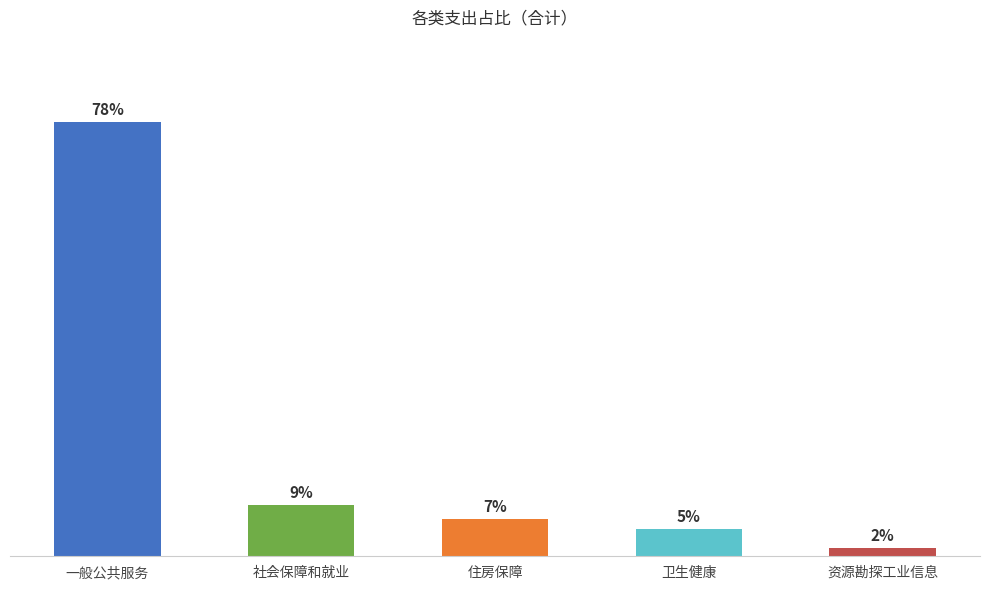

Are the bars horizontal?

No